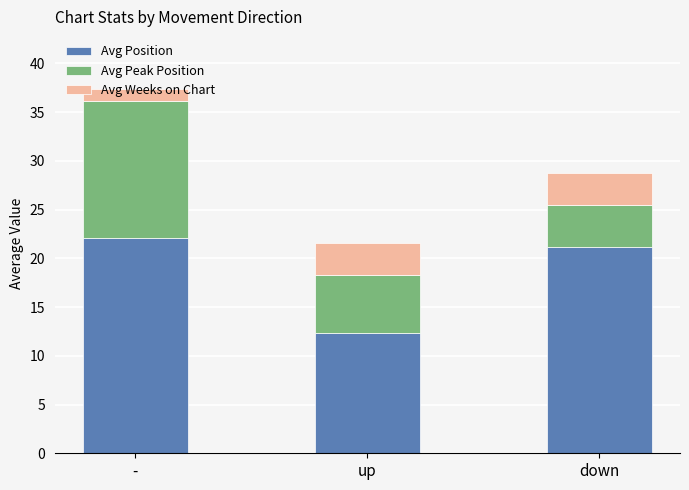

What is the sum of all Avg Position values?

55.6